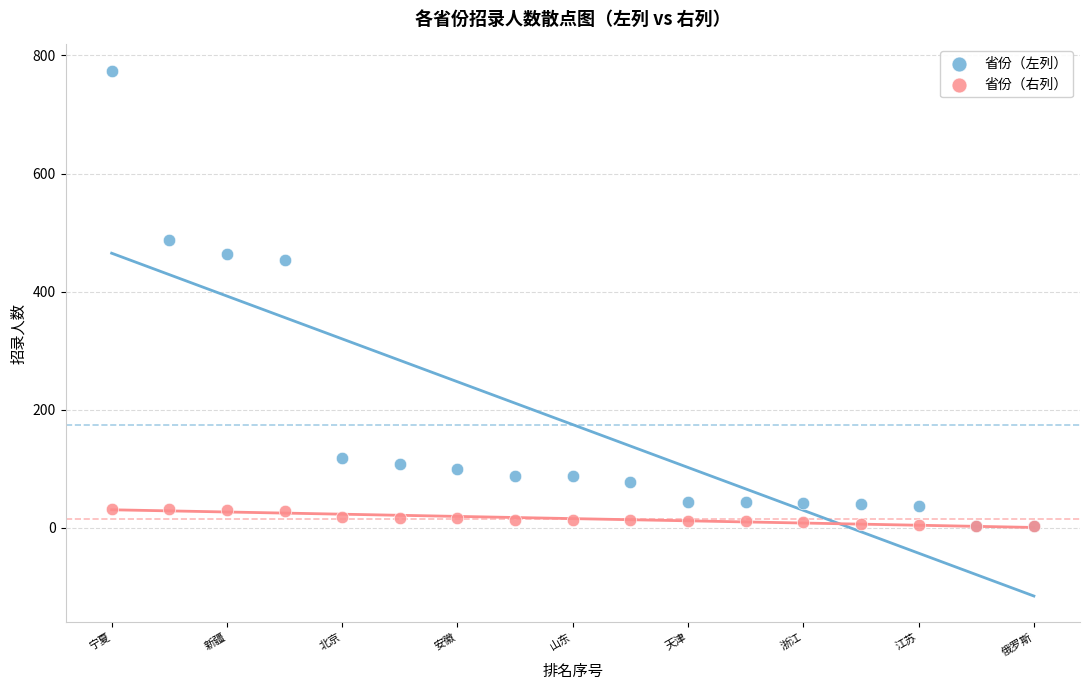

What are all the series names shown in the legend?

省份（左列）, 省份（右列）